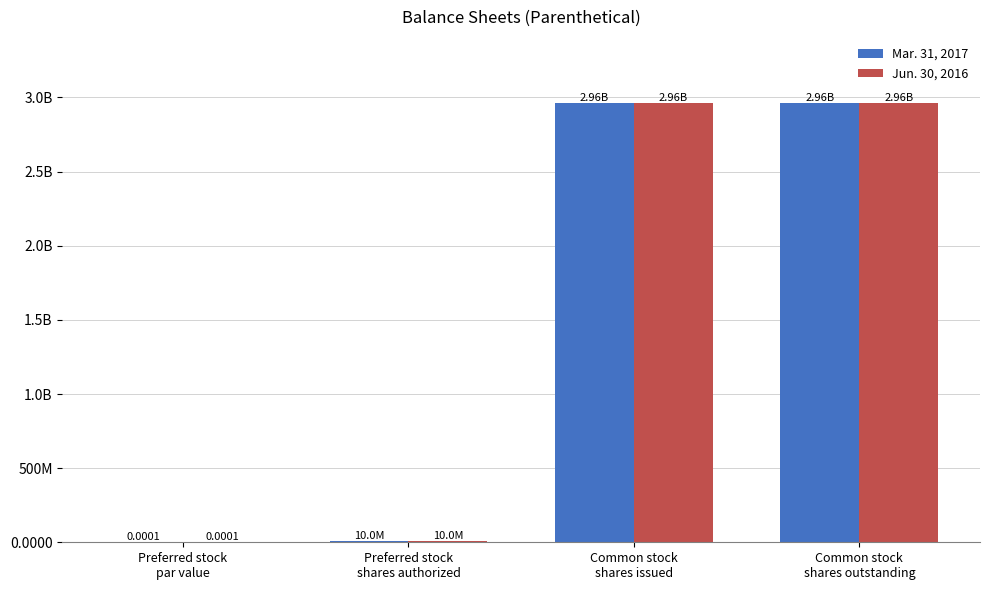

Does the chart contain stacked bars?

No